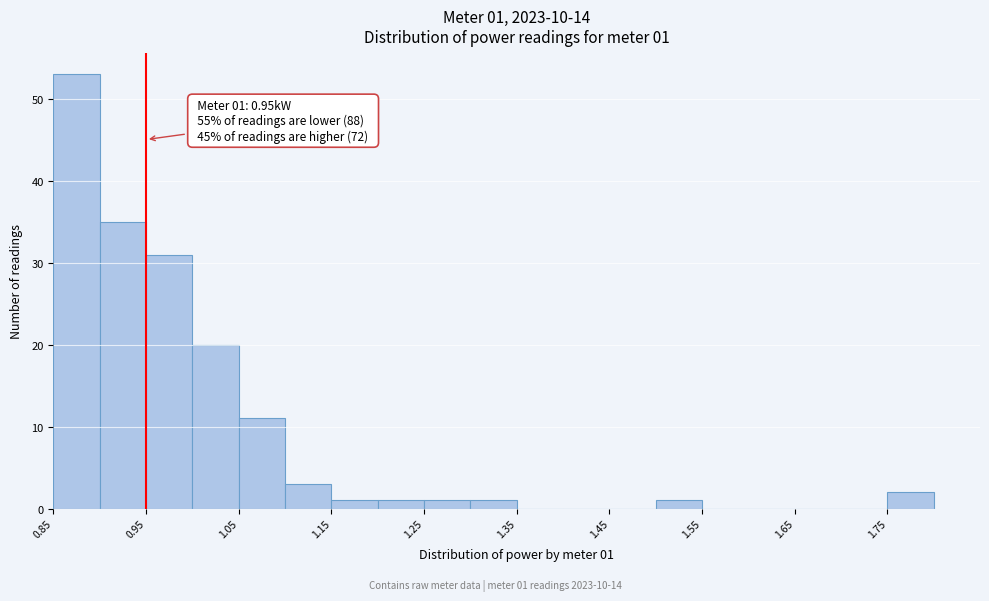

Over which range of the x-axis is the bar tallest?

0.85 to 0.90